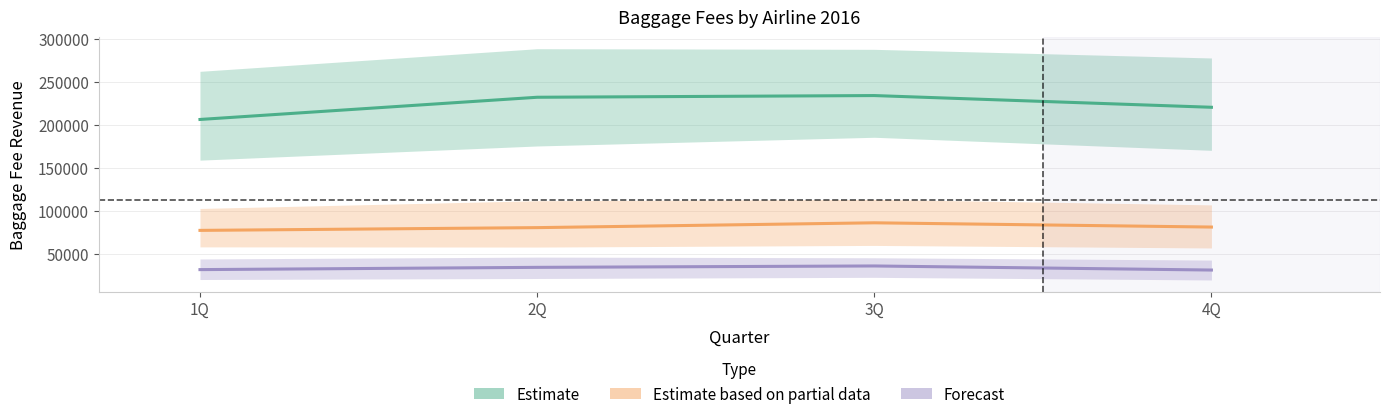

How many values in the Estimate based on partial data series are below 80957?

2